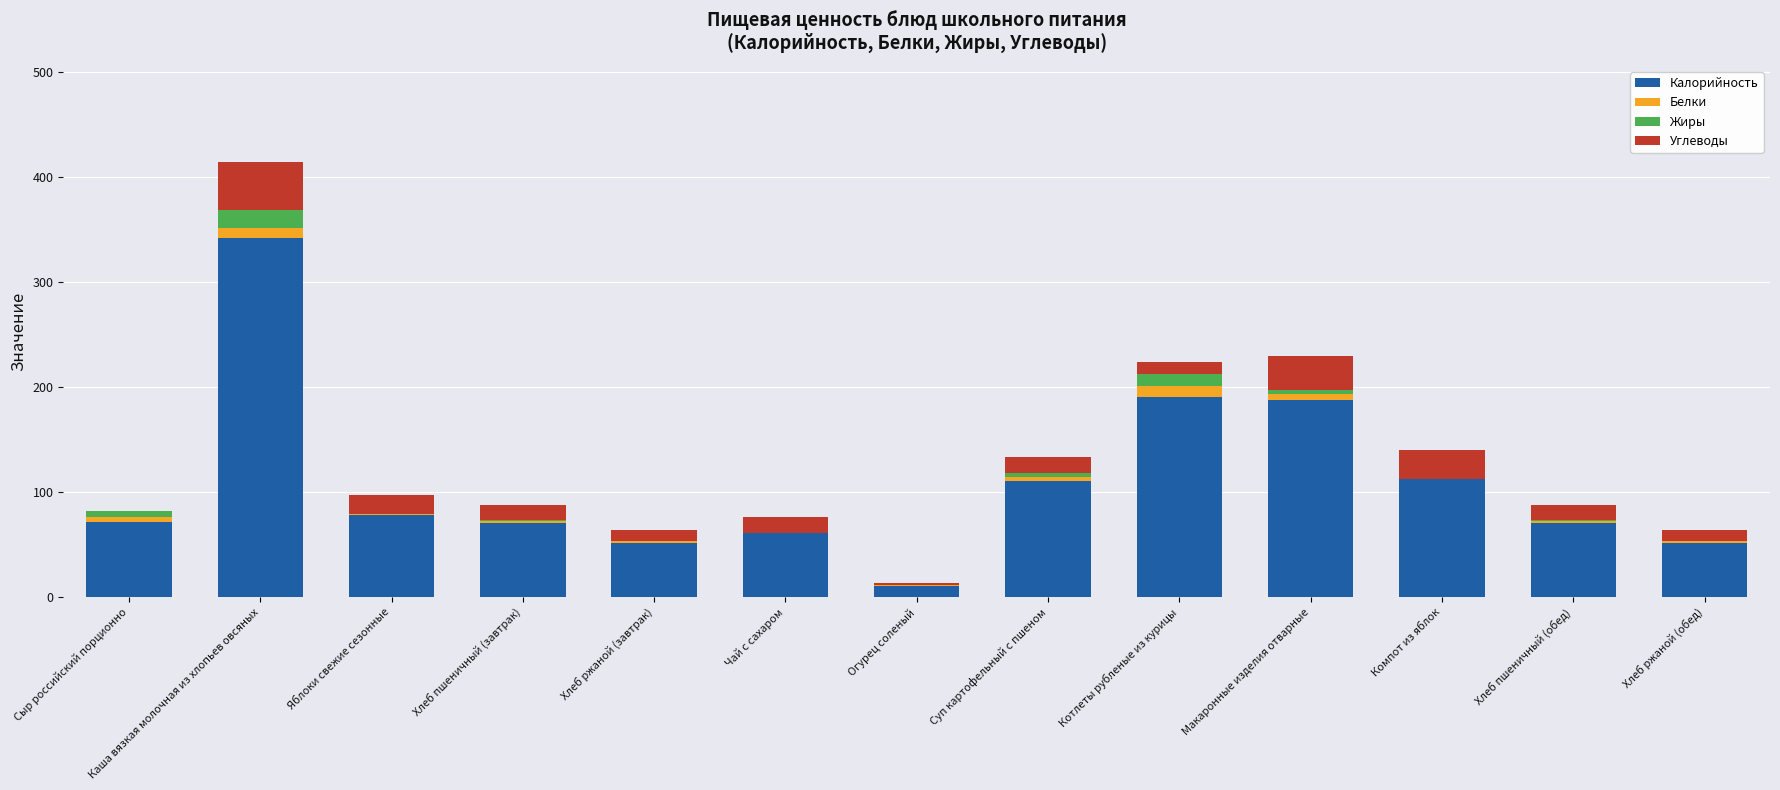

The value of Калорийность at Яблоки свежие сезонные is 46.9. True or false?

False